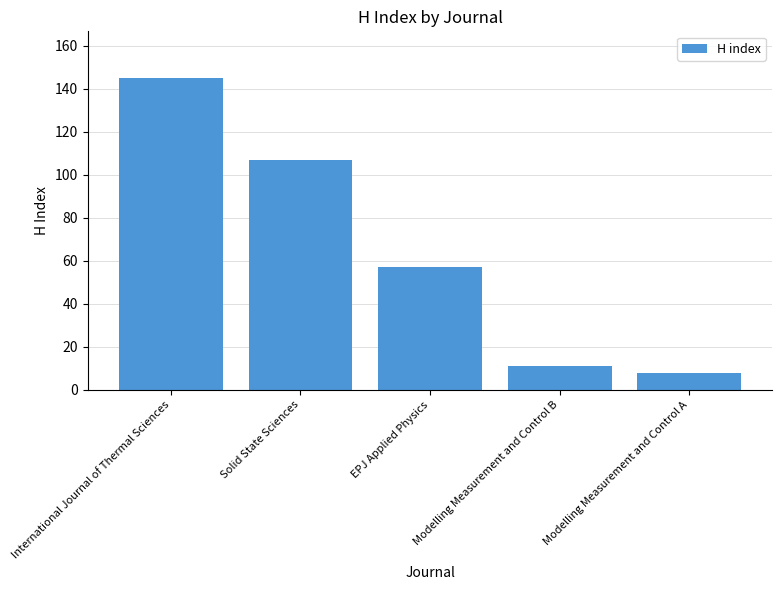

List the labels in order of value, smallest first.

Modelling Measurement and Control A, Modelling Measurement and Control B, EPJ Applied Physics, Solid State Sciences, International Journal of Thermal Sciences